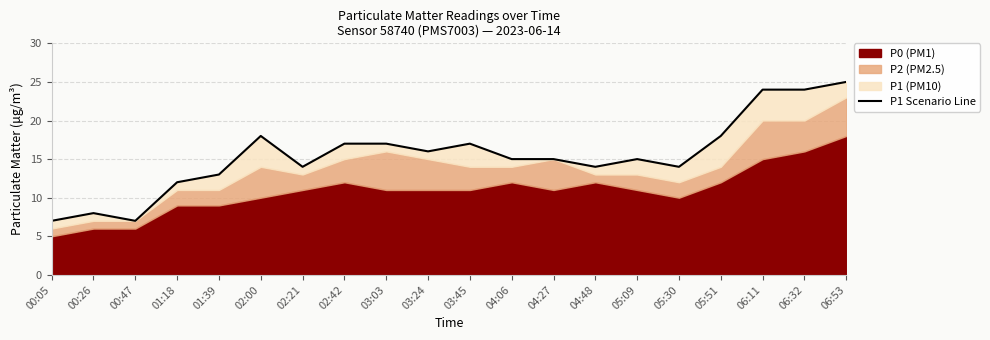

What is the label of the 6th point from the left?

02:00